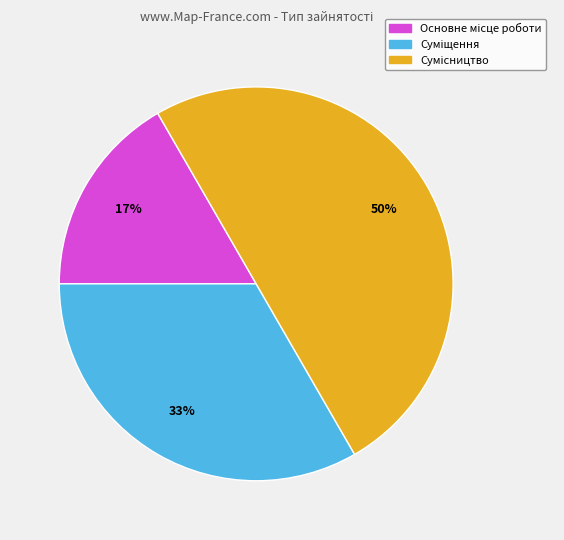

To the nearest percent, what is the difference between the largest and smallest slice percentages?

33%